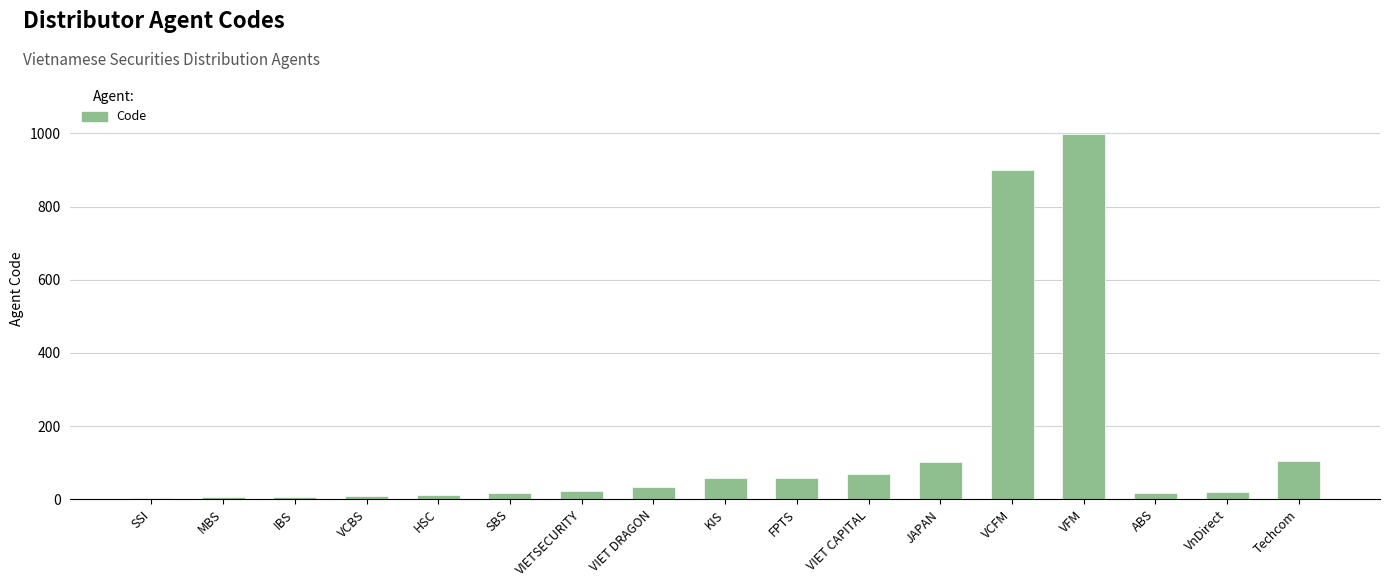

What is the maximum value shown in the chart?

999